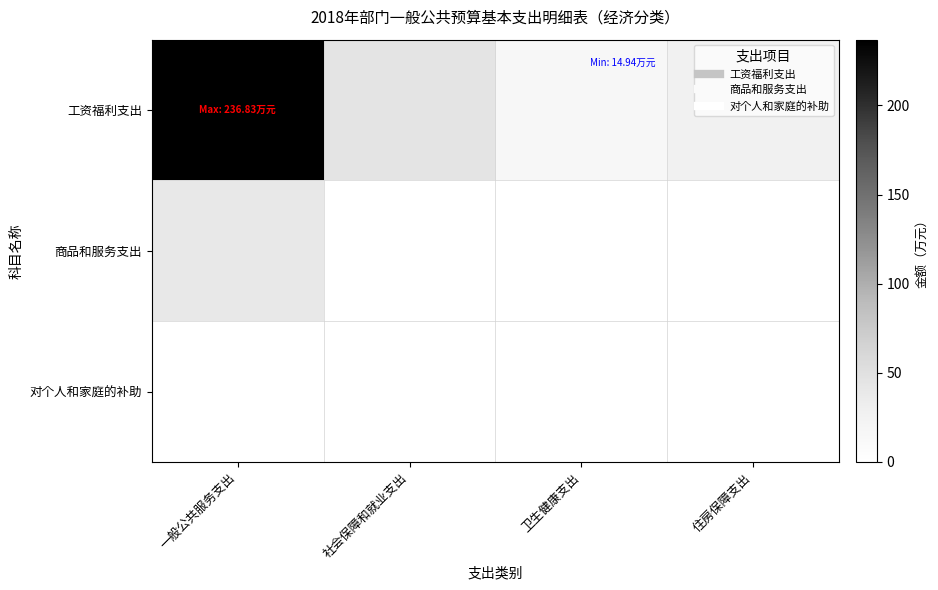

Reading left to right, what are all the values shown in this chart?

工资福利支出: 一般公共服务支出=236.8	社会保障和就业支出=45.3	卫生健康支出=14.9	住房保障支出=27.2
商品和服务支出: 一般公共服务支出=38.9	社会保障和就业支出=0.0	卫生健康支出=0.0	住房保障支出=0.0
对个人和家庭的补助: 一般公共服务支出=0.0	社会保障和就业支出=0.0	卫生健康支出=0.0	住房保障支出=0.0